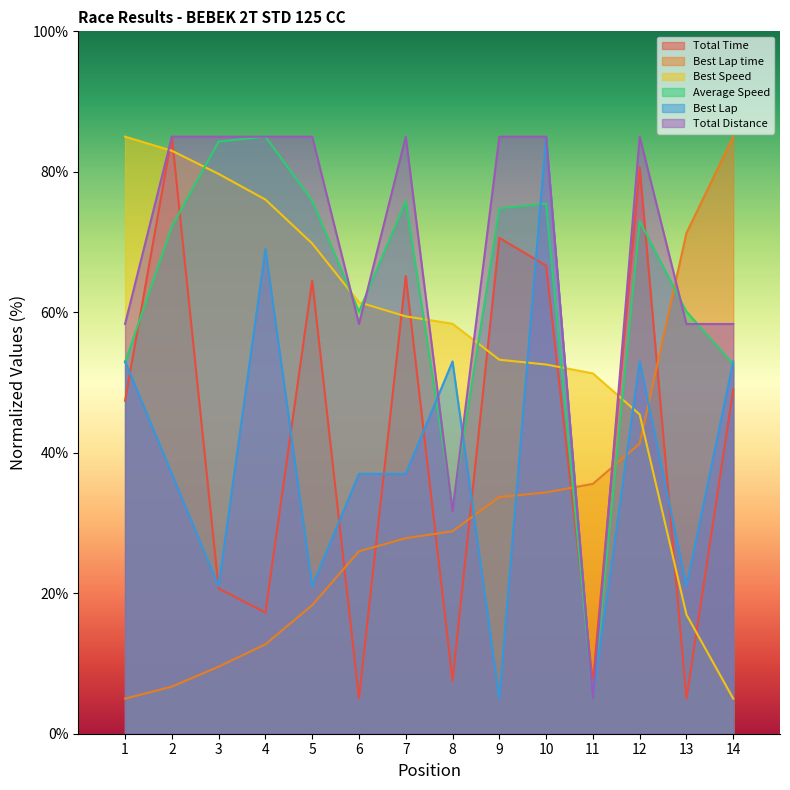

What is the value of the Average Speed point at the 1st from the left?

52.9